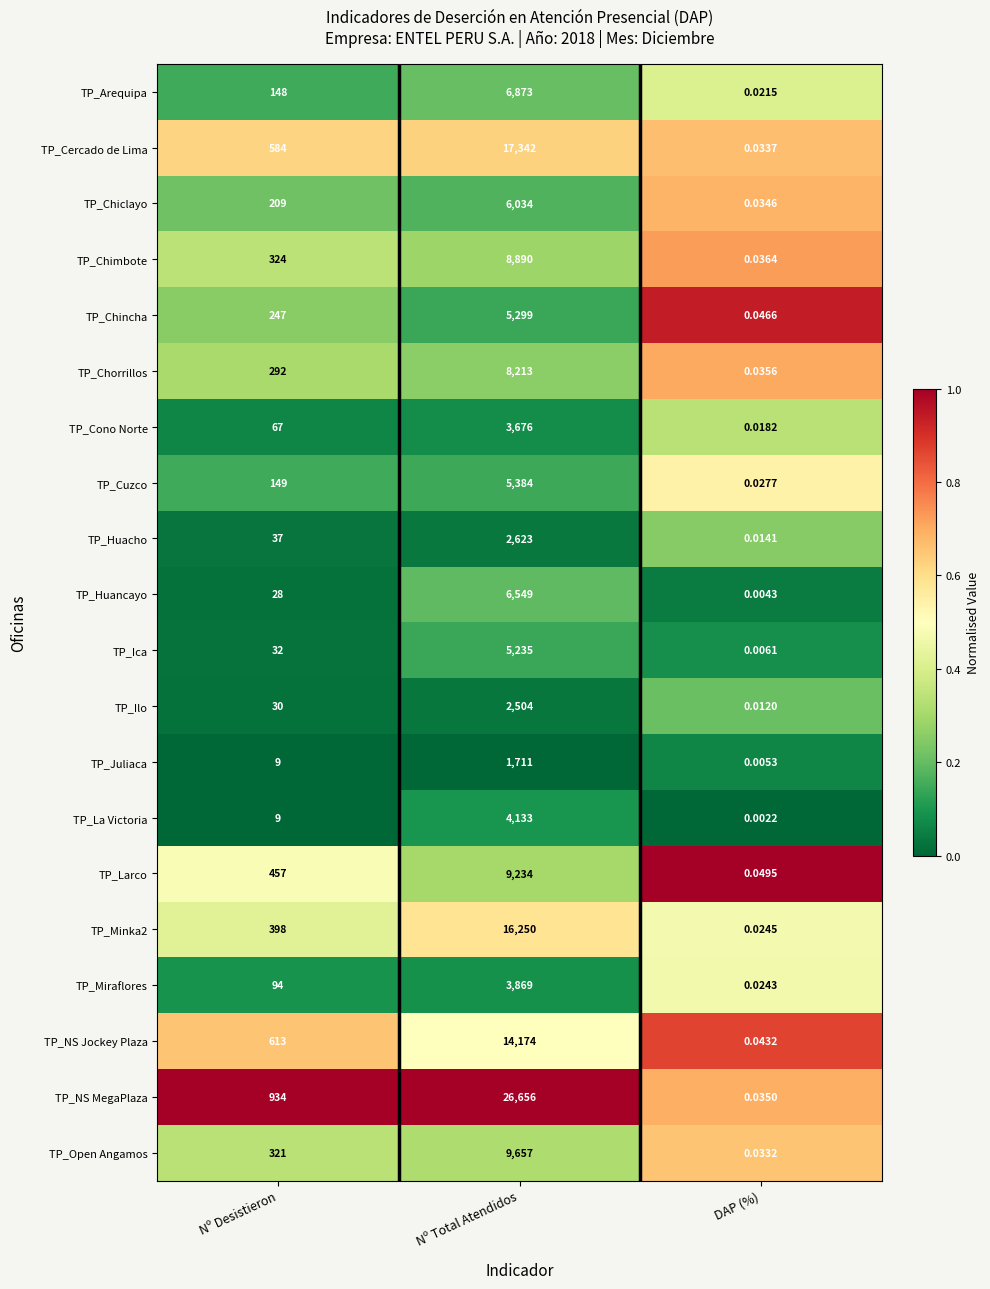

Rank the categories by TP_Larco value from highest to lowest.

Nº Total Atendidos, Nº Desistieron, DAP (%)